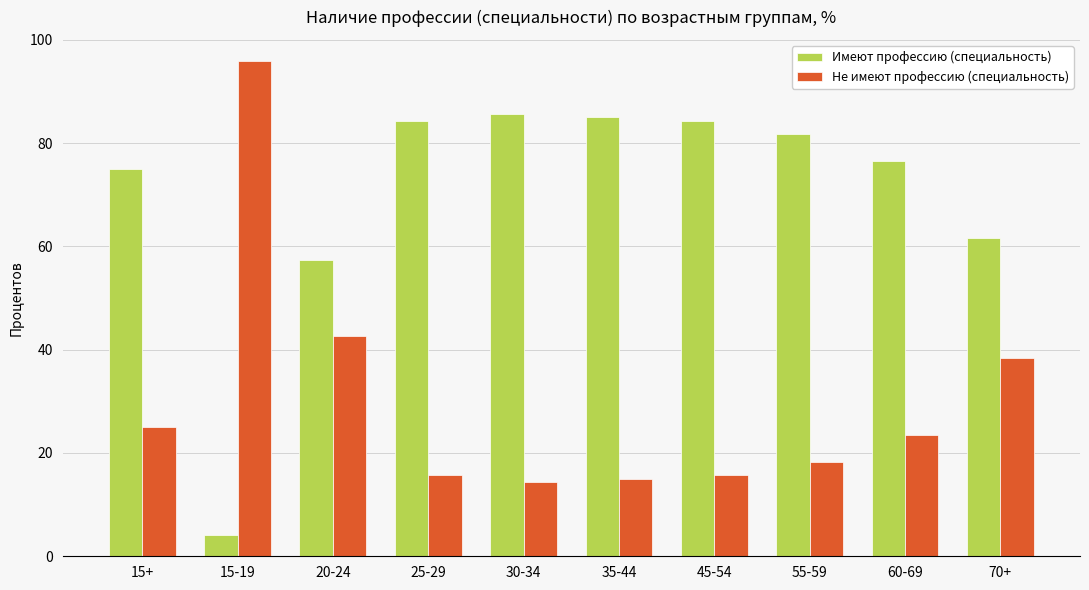

What is the total value across all series at 15+?

100.0